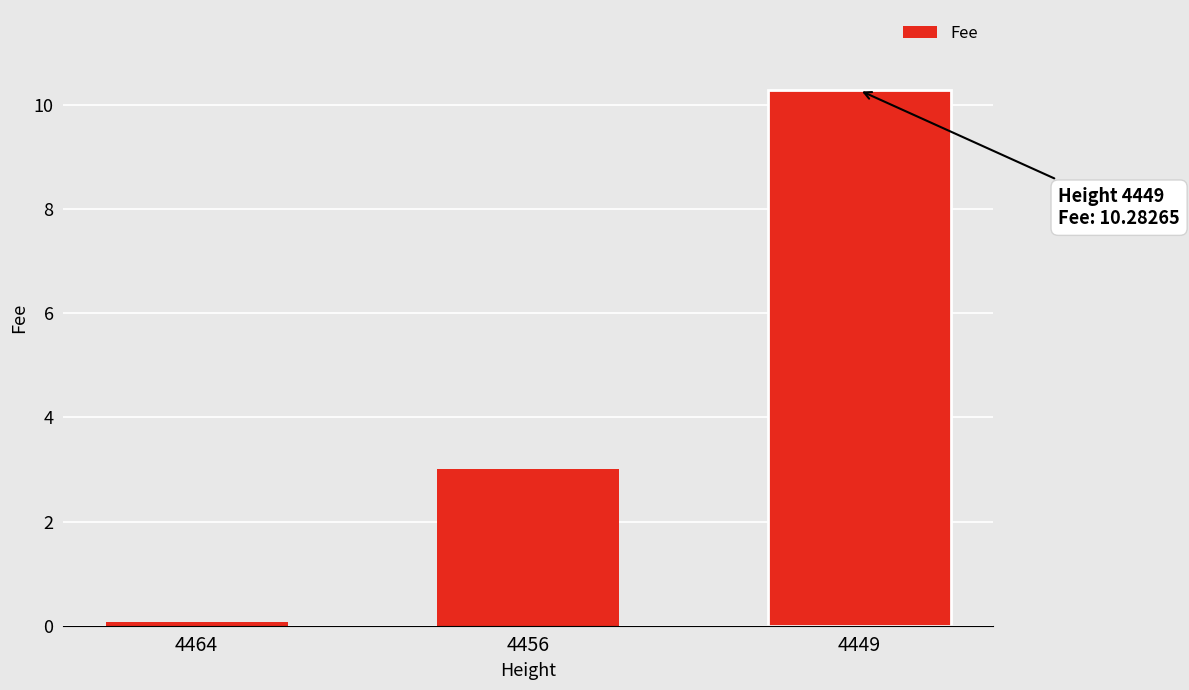

The chart shows a value of 4.4 at 4456. True or false?

False